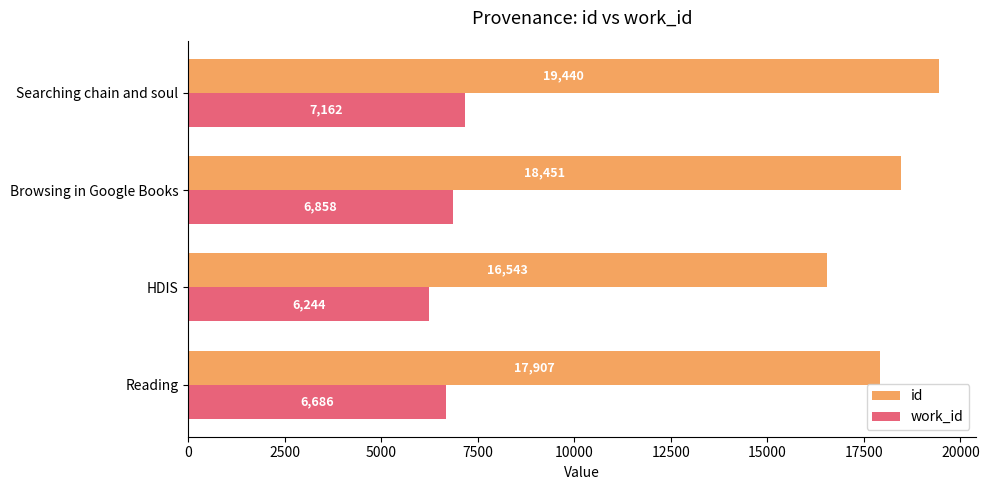

What is the difference between the id values at Reading and Searching chain and soul?

1533.0